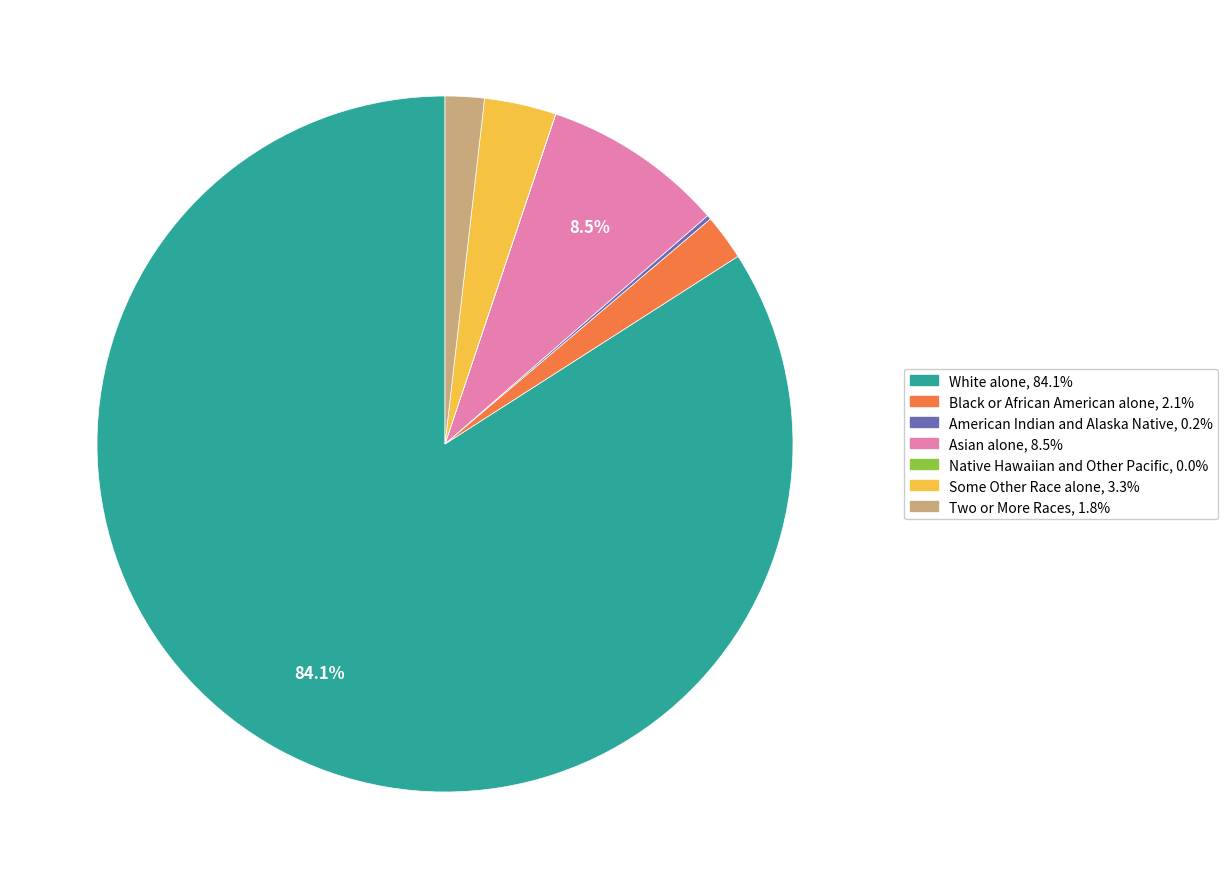

How much of the chart is everything except White alone?

15.9%